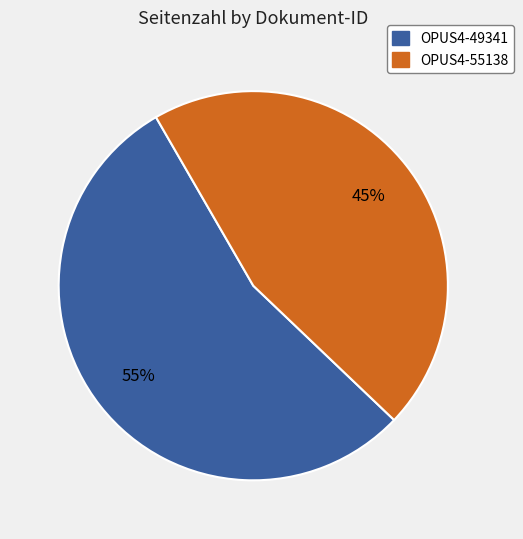

To the nearest percent, what portion does OPUS4-55138 represent?

45%